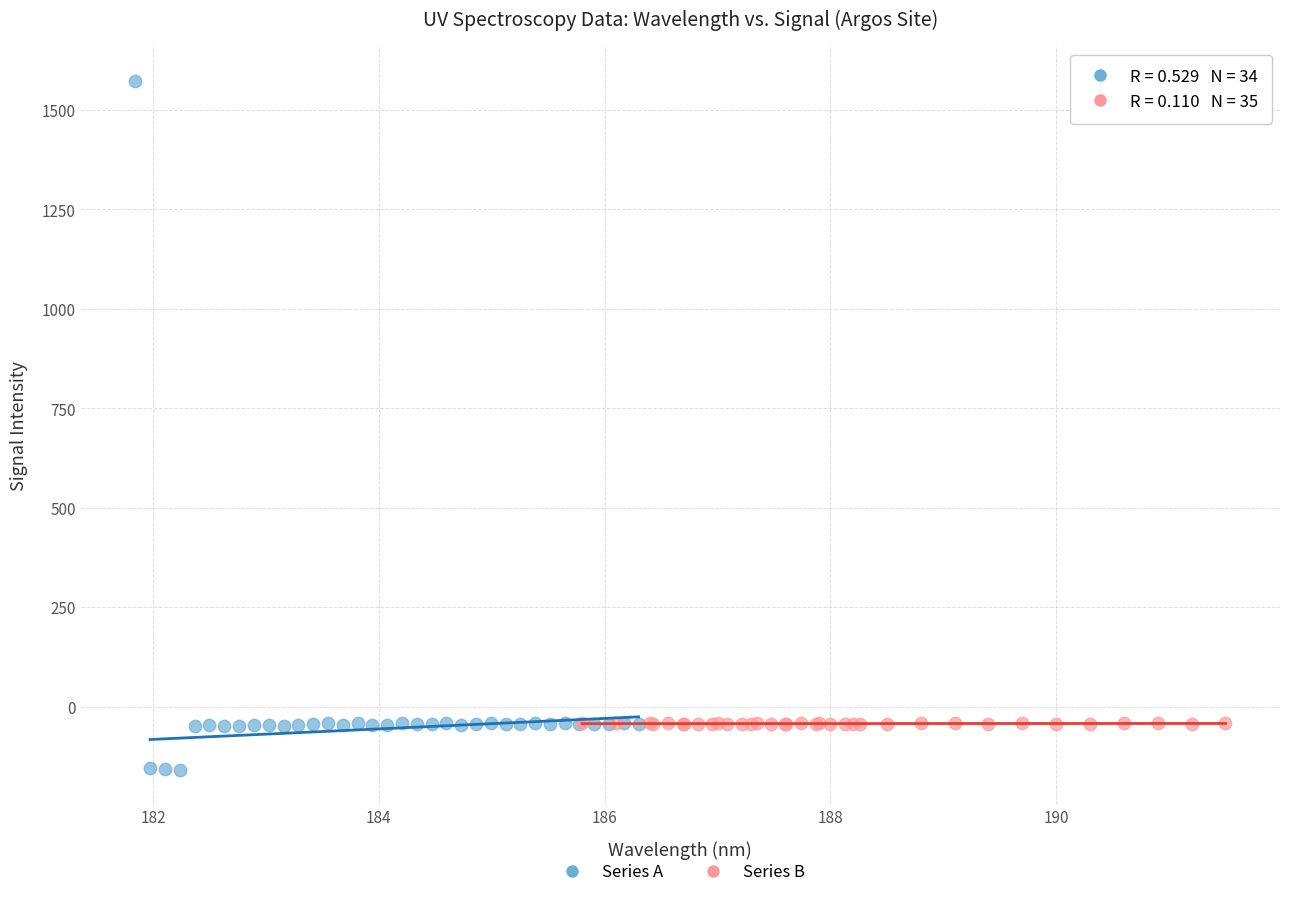

Which series contains the lowest Y value?

Series A